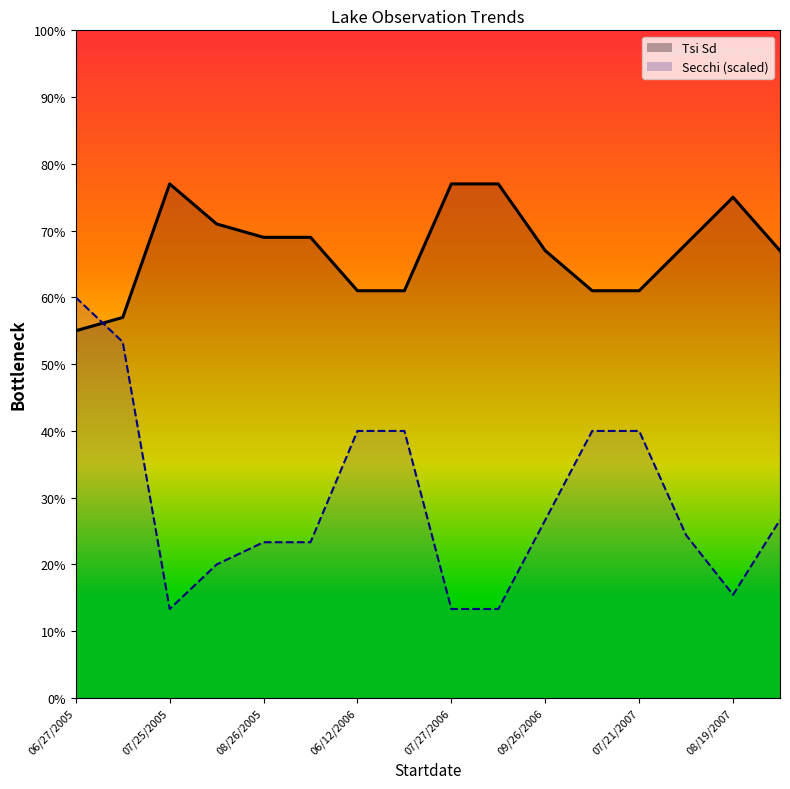

What is the average value of the Tsi Sd series?

67.1